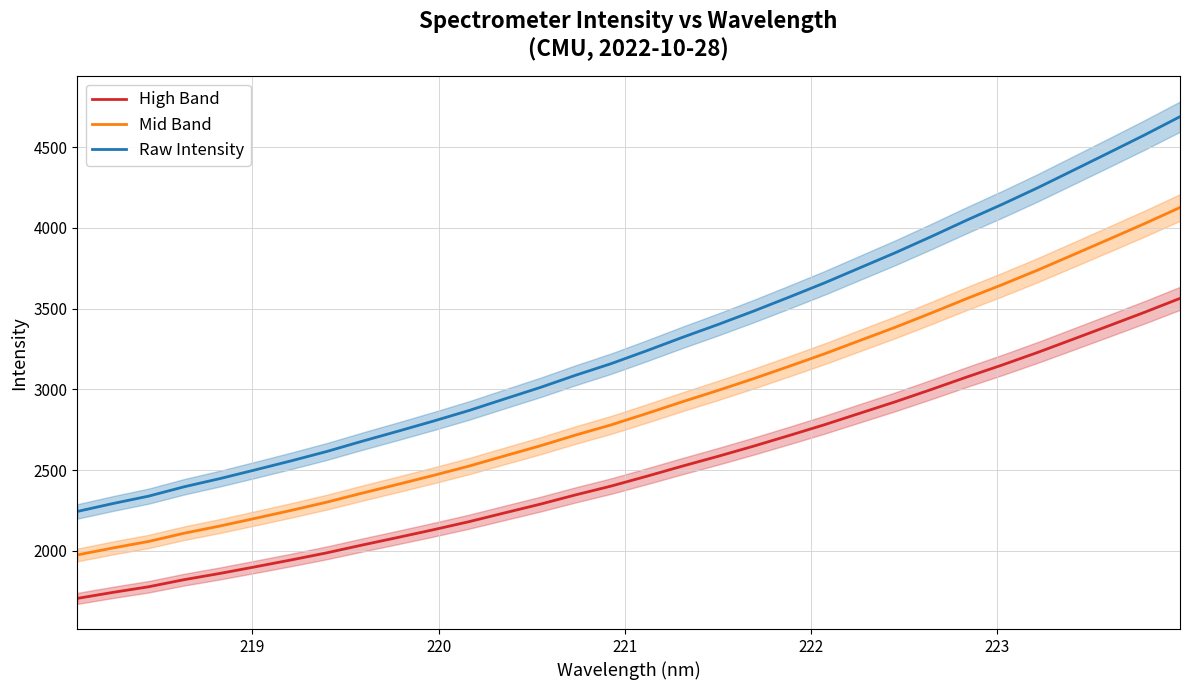

True or false: Raw Intensity and High Band intersect in this chart.

False